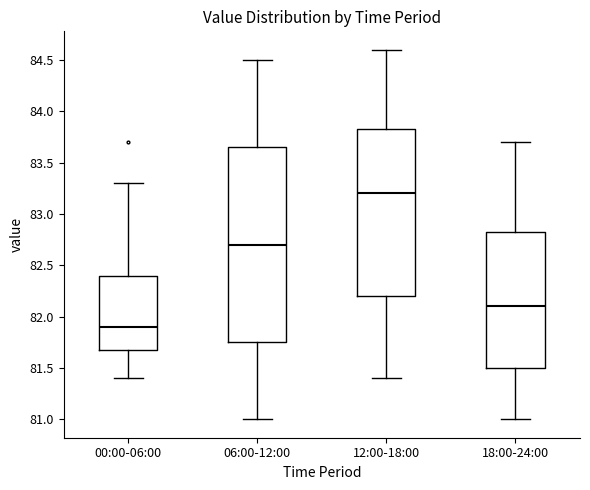

Which box is the tallest, from its lower edge to its upper edge?

06:00-12:00